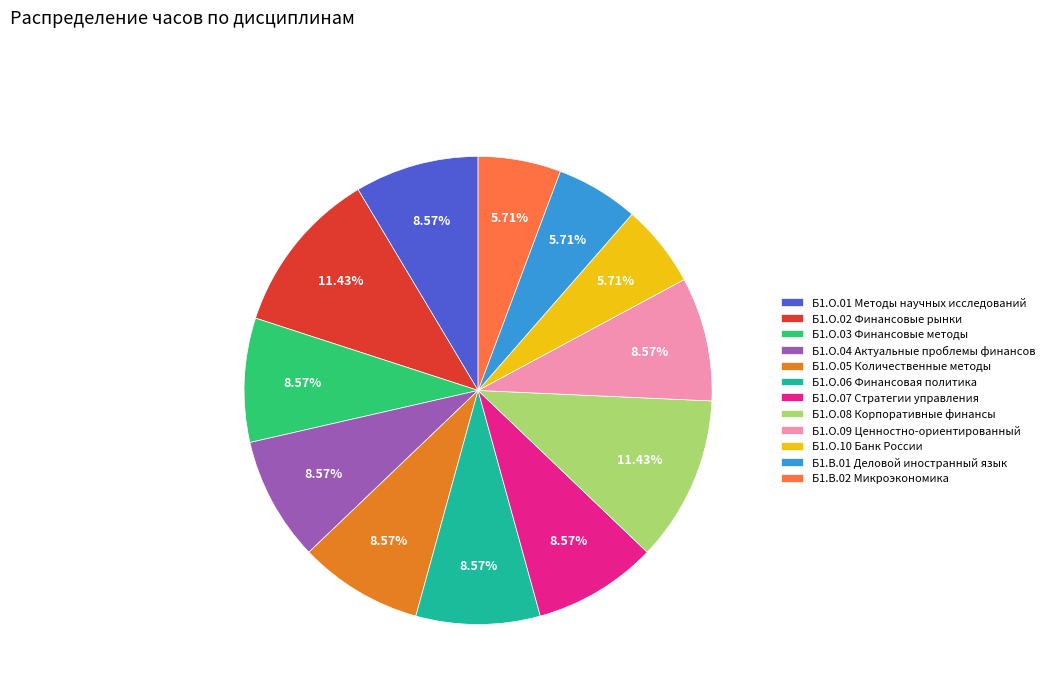

Does Б1.В.01 Деловой иностранный язык account for over 50% of the chart?

No